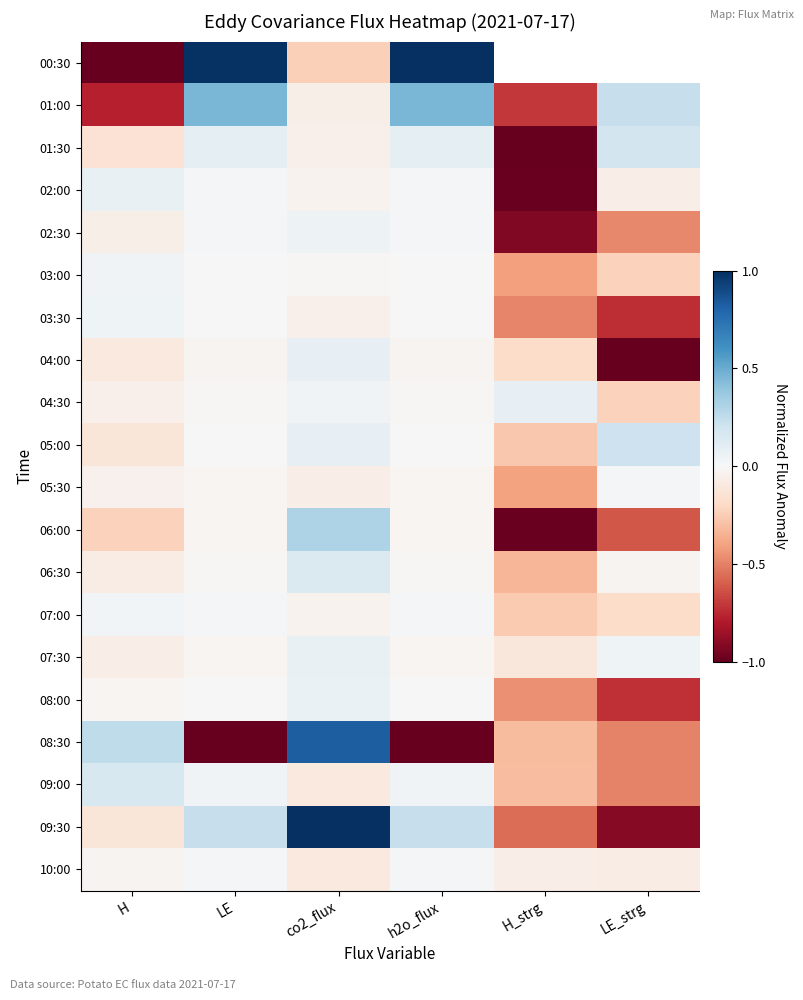

Which series has the largest total across all categories?

07:30